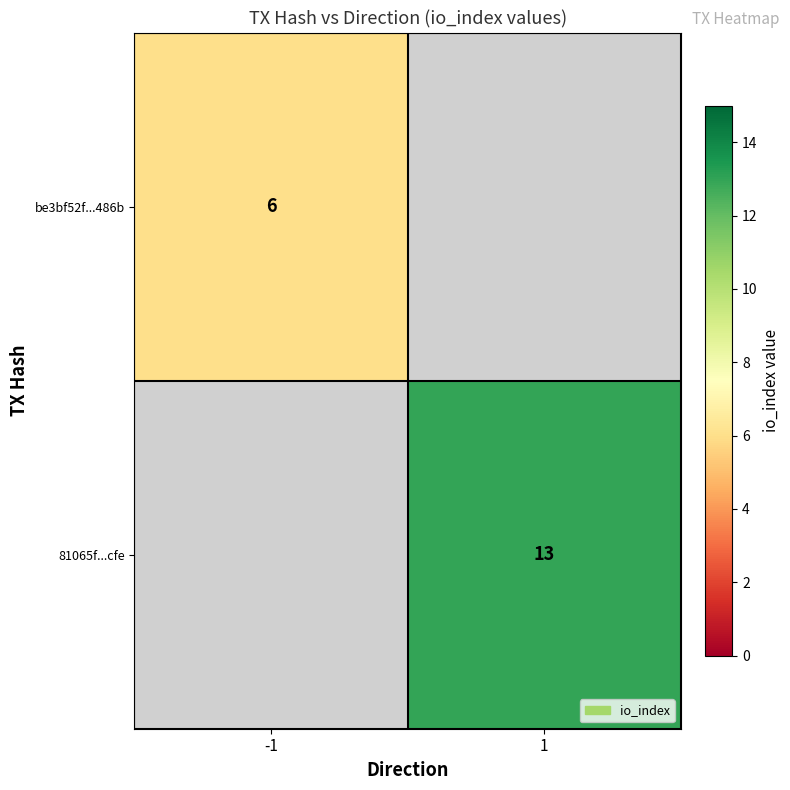

The value of 81065f...cfe at 1 is 22. True or false?

False